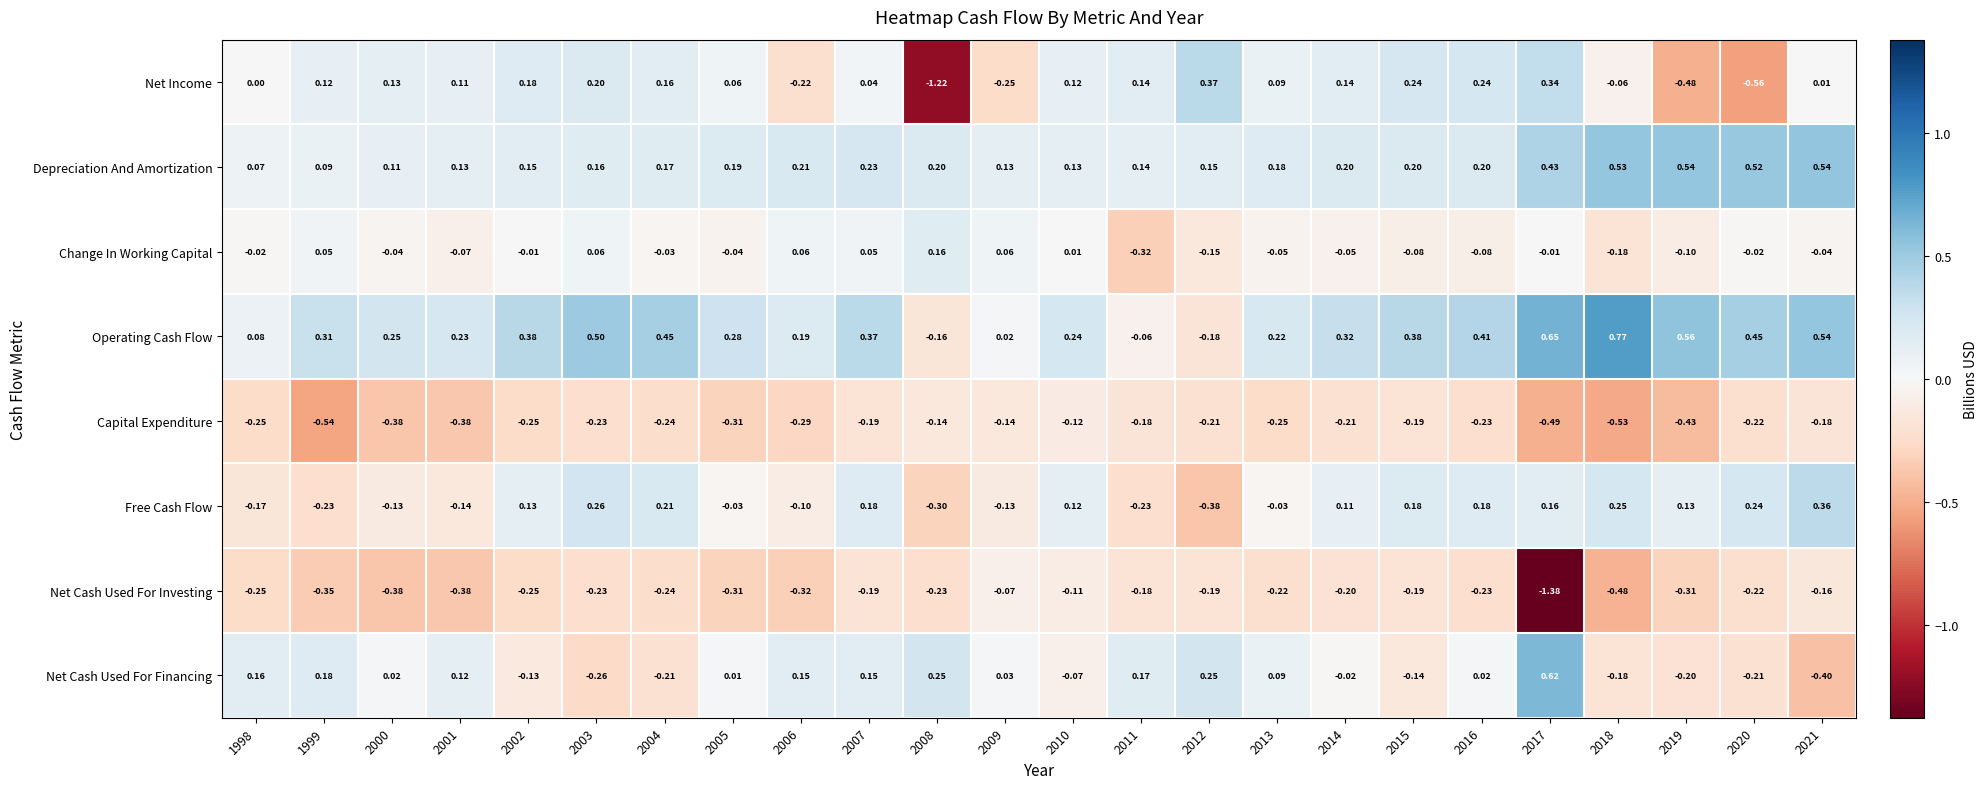

Between 2001 and 2003, which series saw the biggest shift?

Free Cash Flow